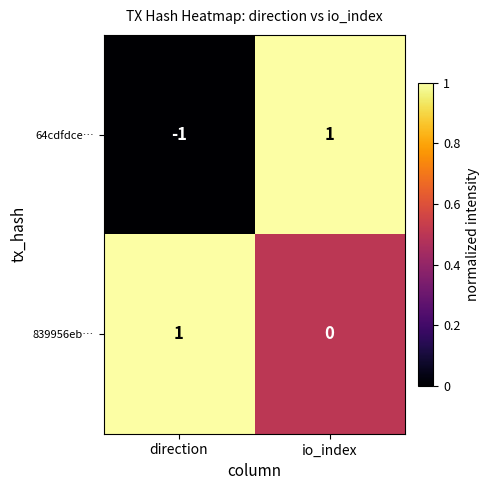

Reading left to right, what are all the values shown in this chart?

64cdfdce…: -1	1
839956eb…: 1	0